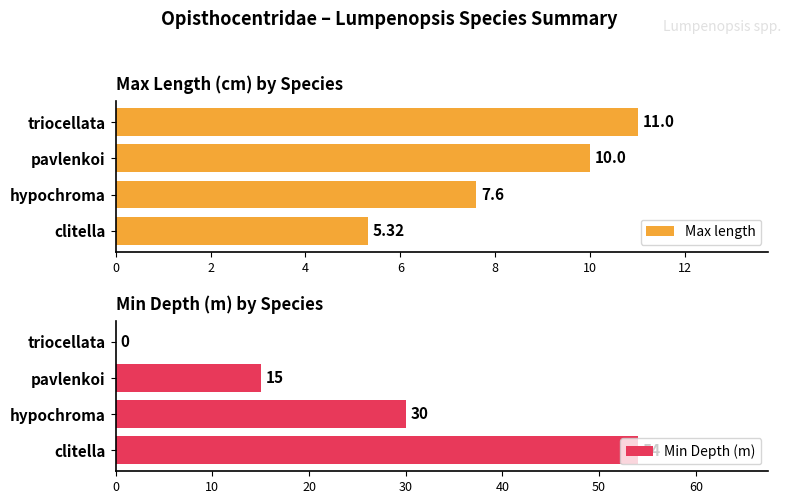

Which series has the largest total across all categories?

Min Depth (m)